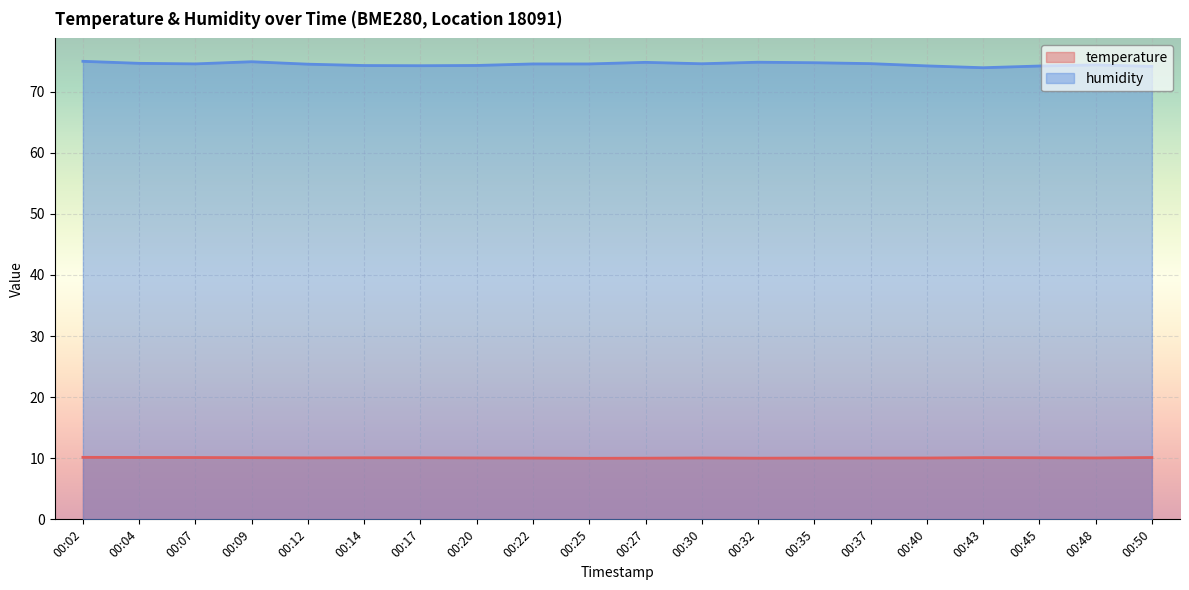

At which label is temperature closest to 10?

00:25